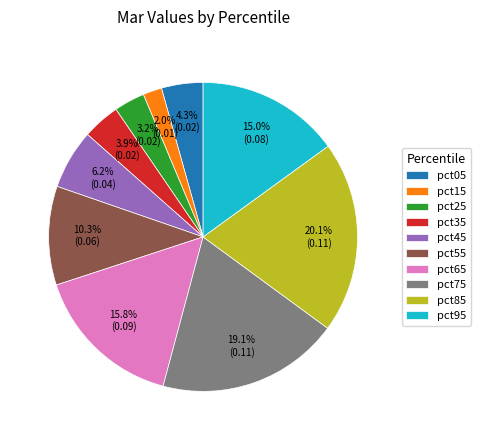

Is the sum of pct15 and pct35 greater than half?

No